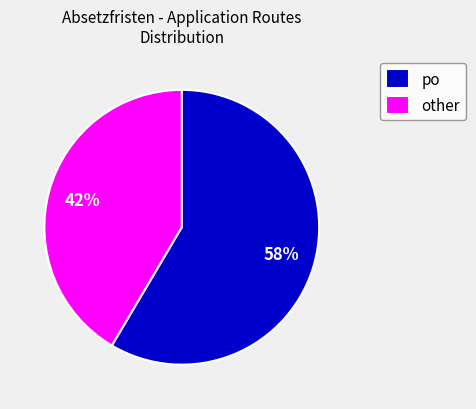

What is the ratio of the value at po to the value at other?

1.4